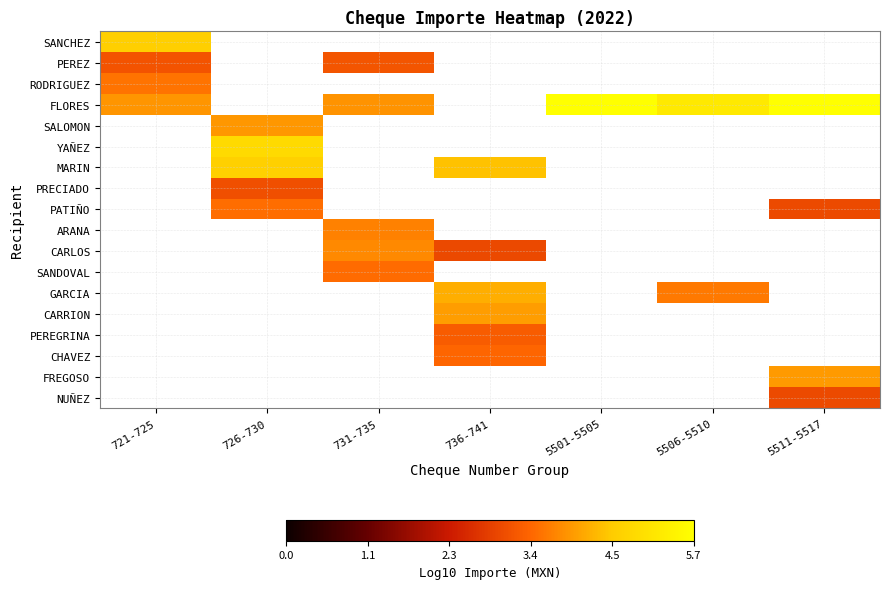

At which category does the chart reach its peak across all series?

5511-5517